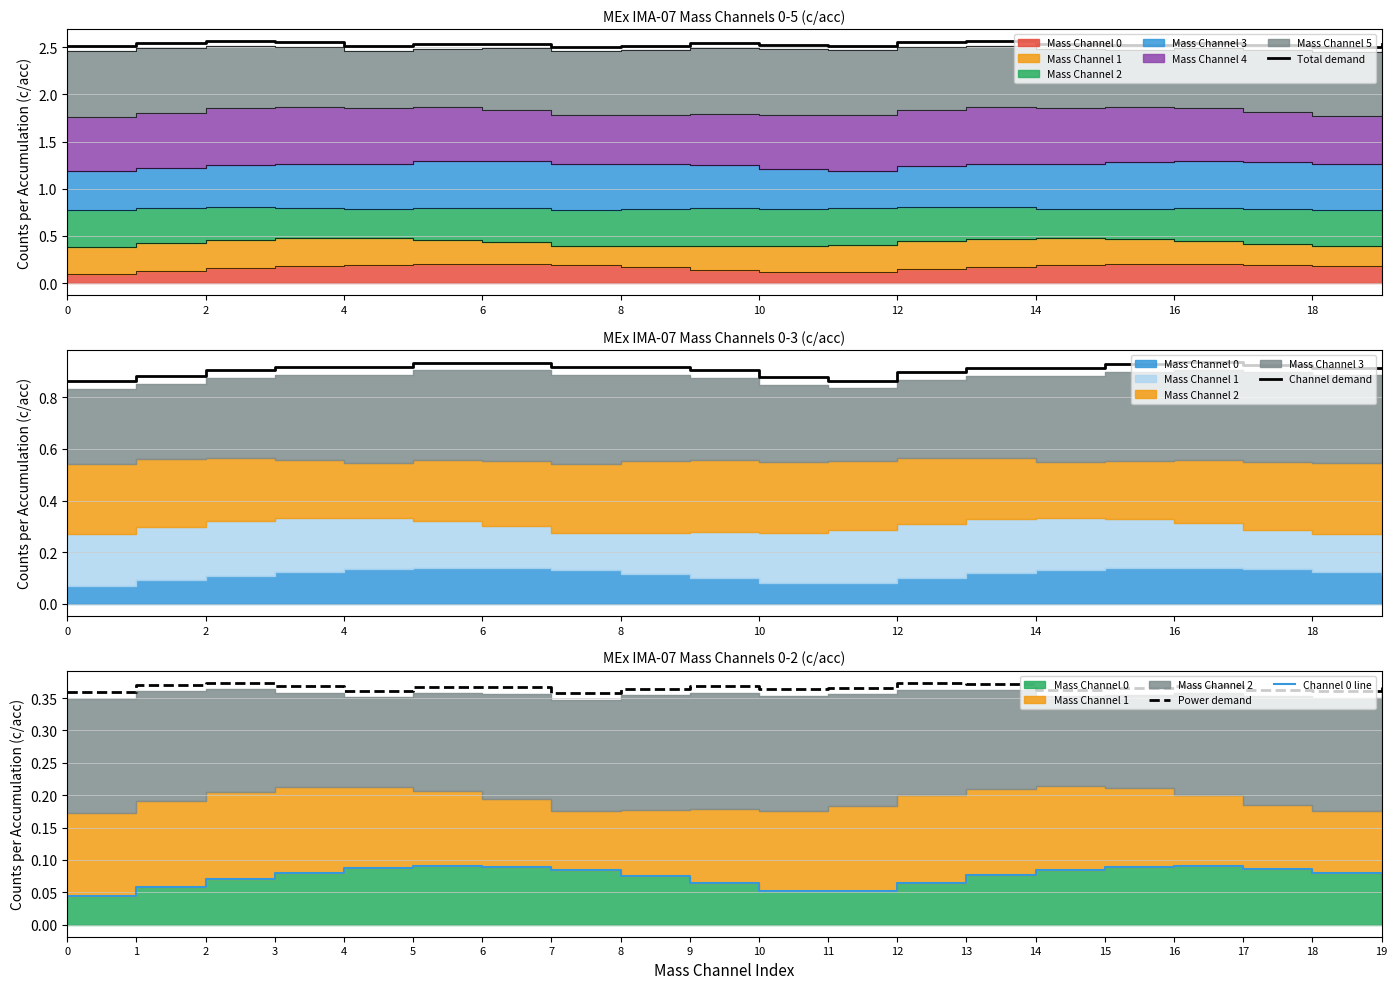

True or false: Power demand has a value of 0.5 at 18.

False